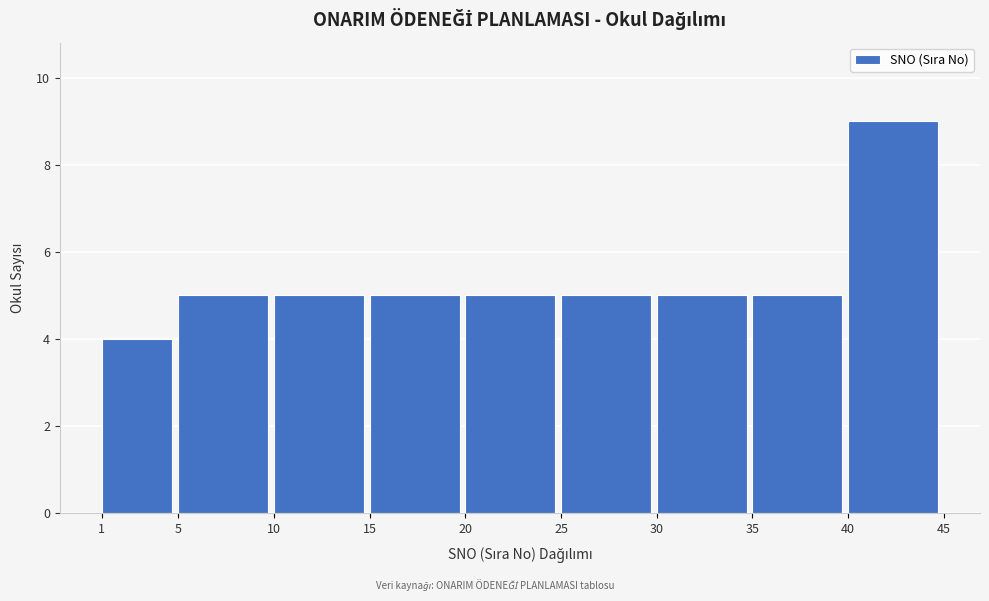

Reading left to right, transcribe all the data shown in this chart.

4	5	5	5	5	5	5	5	9